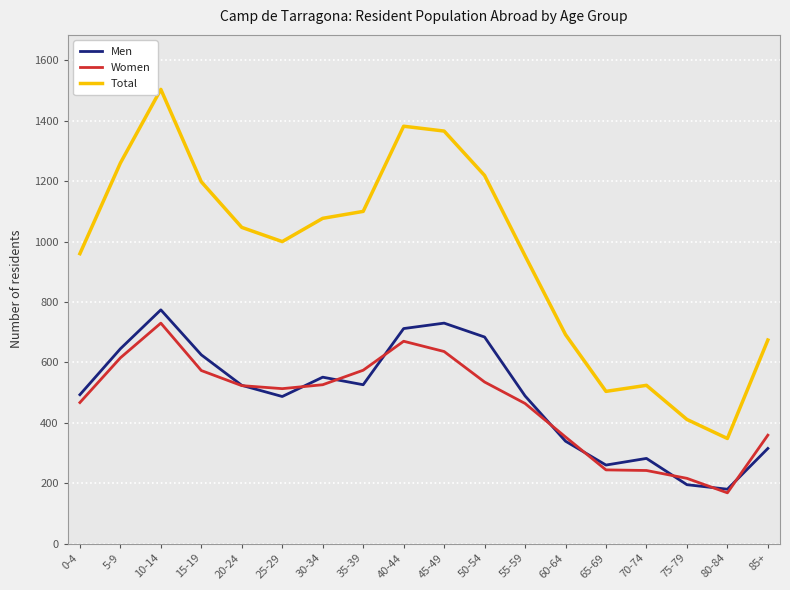

What are all the series names shown in the legend?

Men, Women, Total